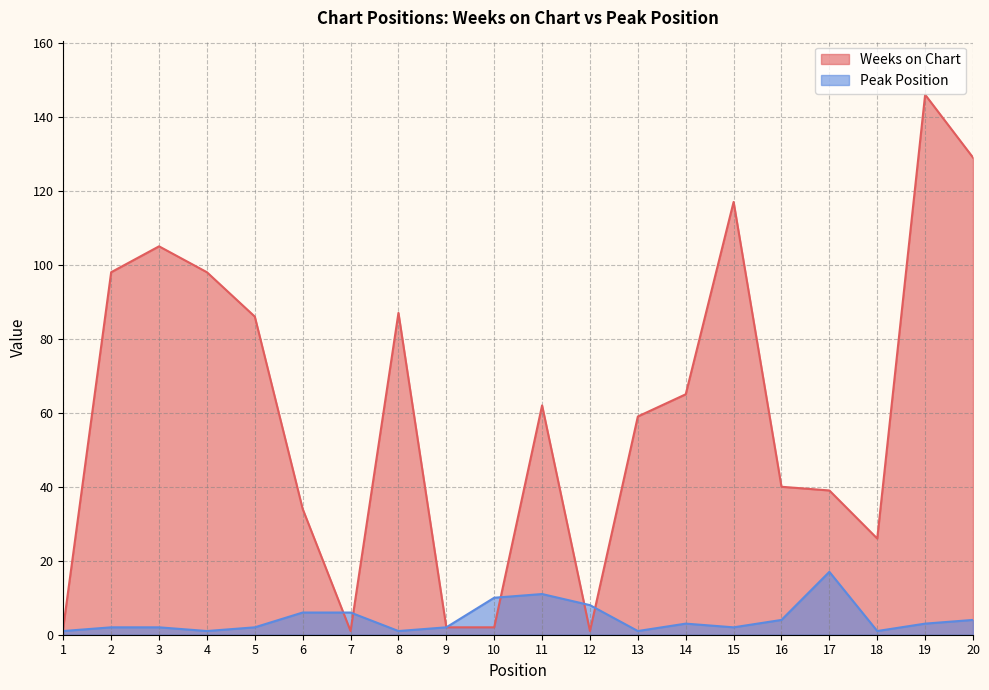

Is it true that Weeks on Chart equals 2 at 10?

True